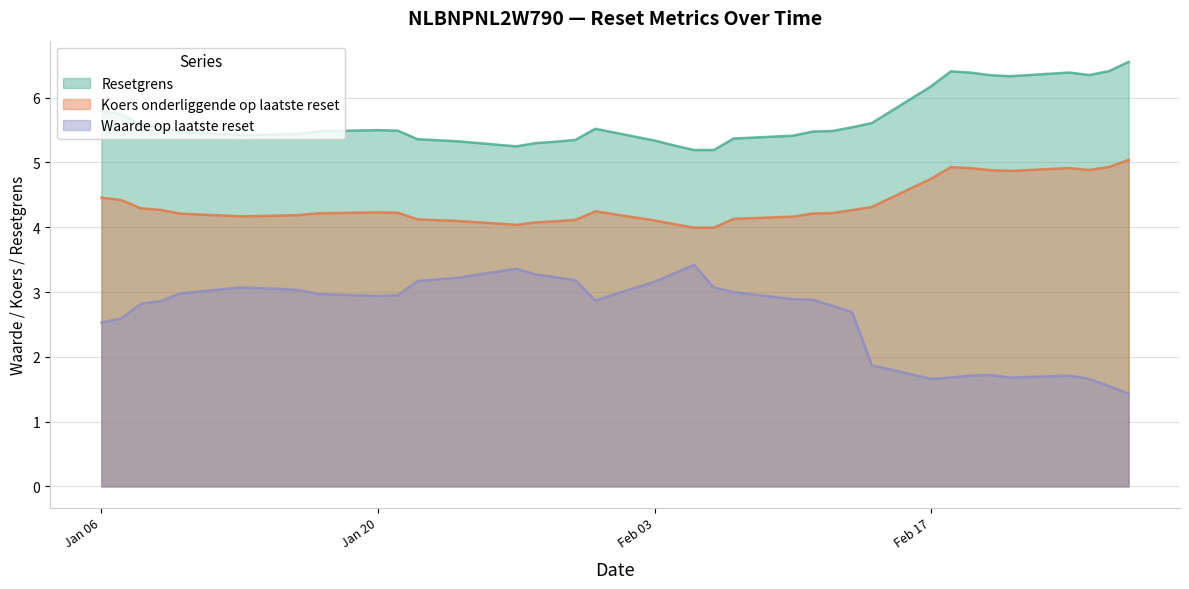

What is the average value of the Waarde op laatste reset series?

2.7